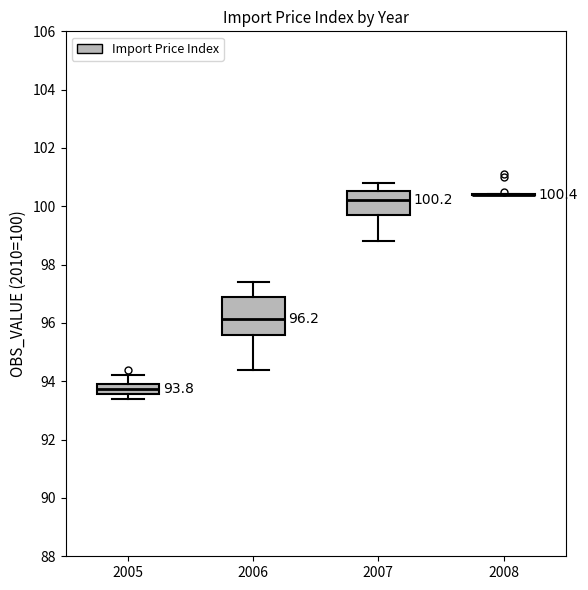

Comparing the boxes themselves (not the whiskers), which one is the tallest?

2006